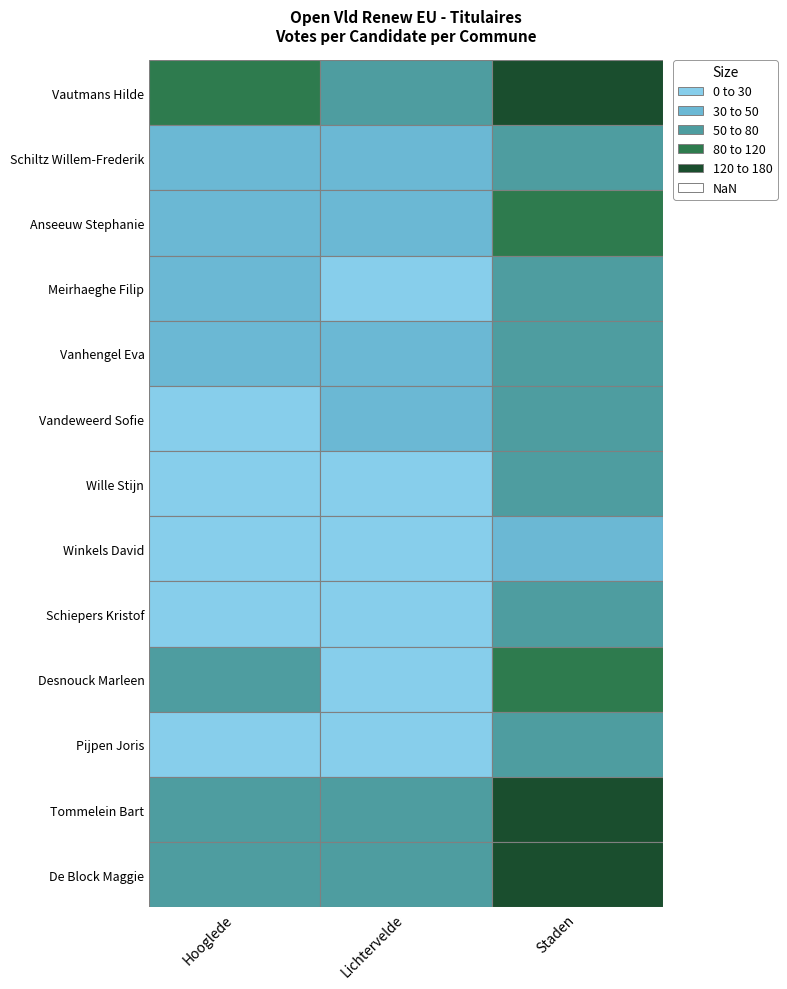

At which category does the chart reach its peak across all series?

Staden